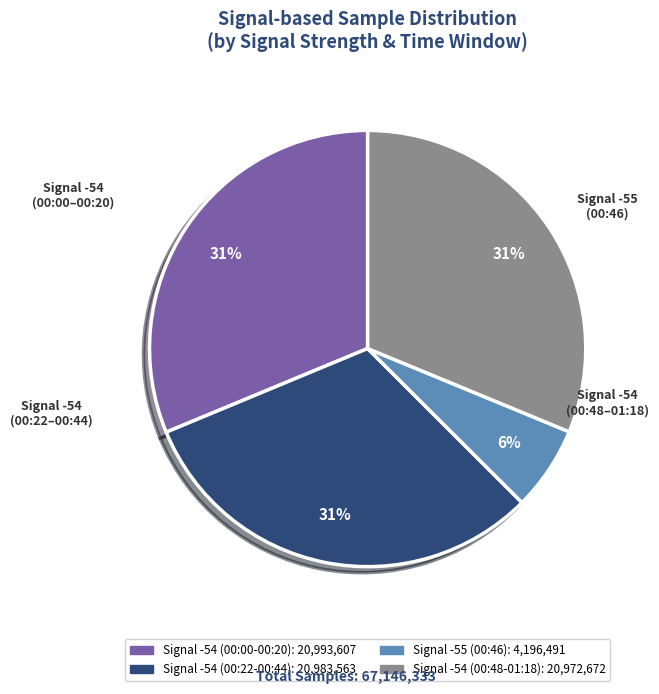

To the nearest percent, what is the difference between the largest and smallest slice percentages?

25%